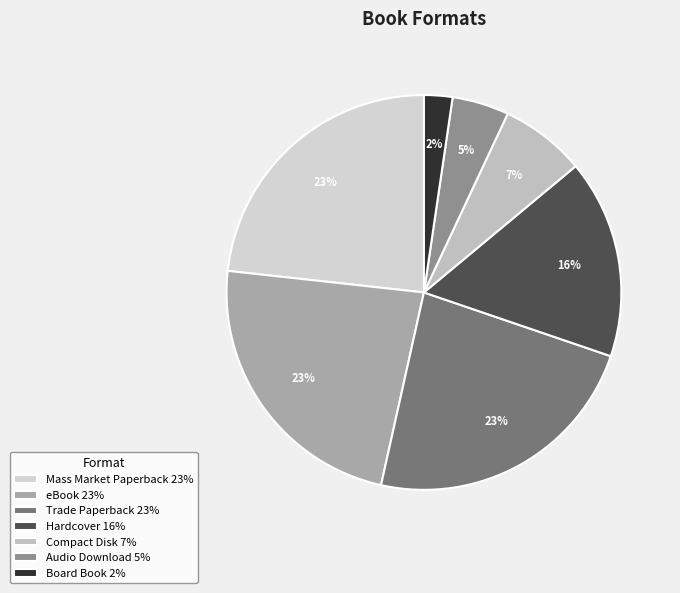

How many slices are in this pie chart?

7